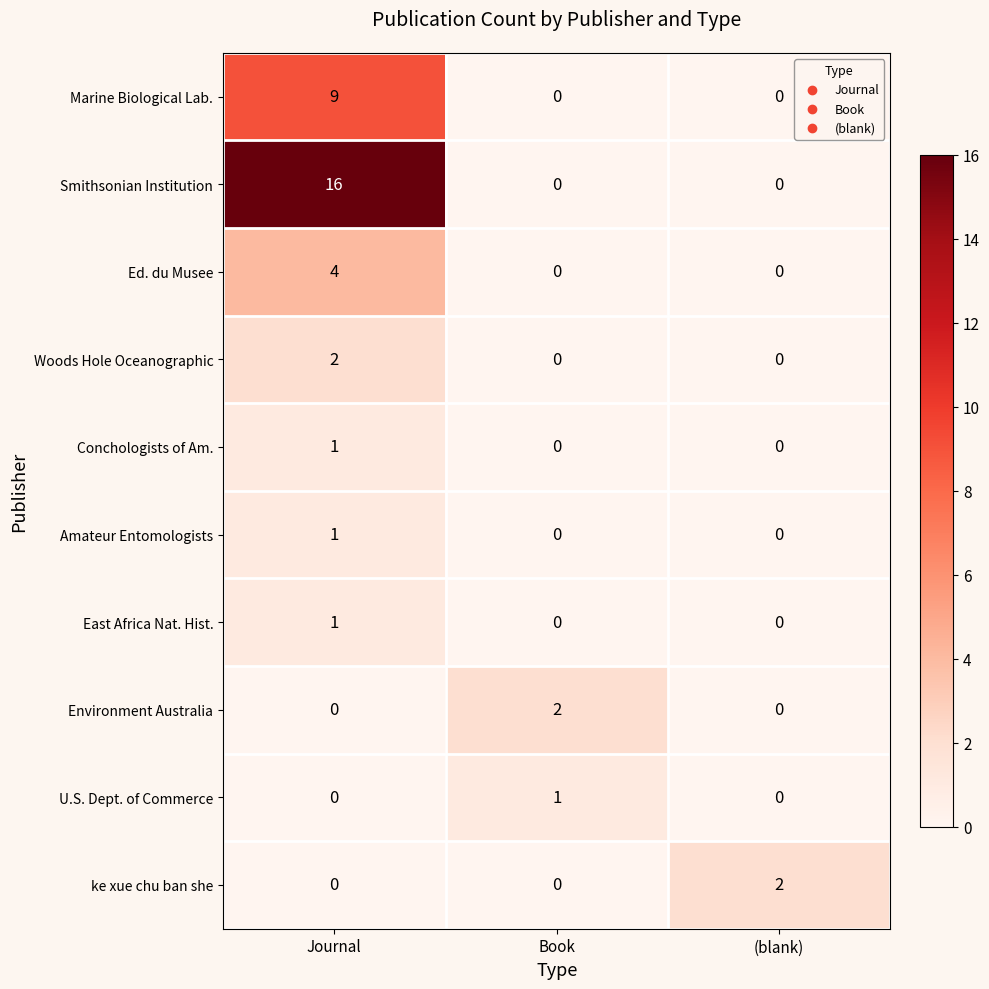

What is the difference between the maximum and minimum values in the Marine Biological Lab. series?

9